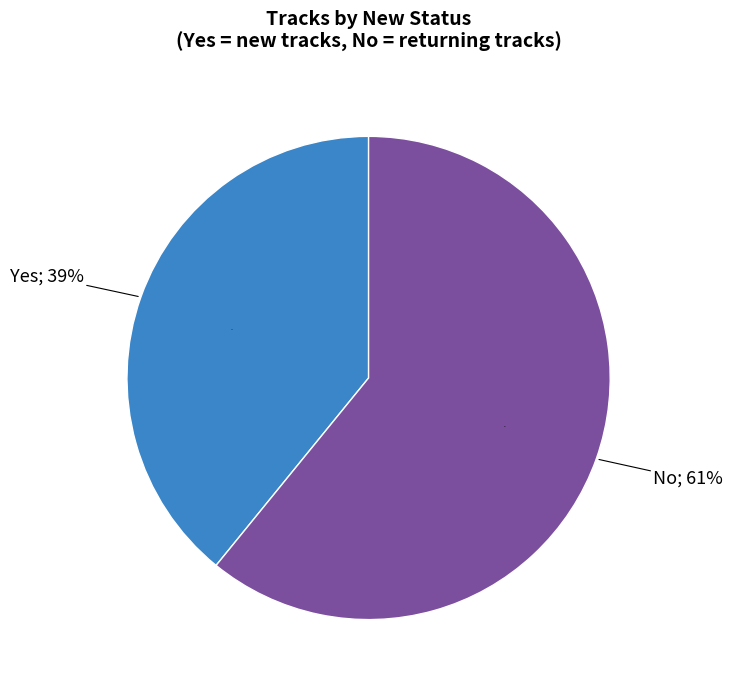

What is the smallest slice in the pie chart?

Yes